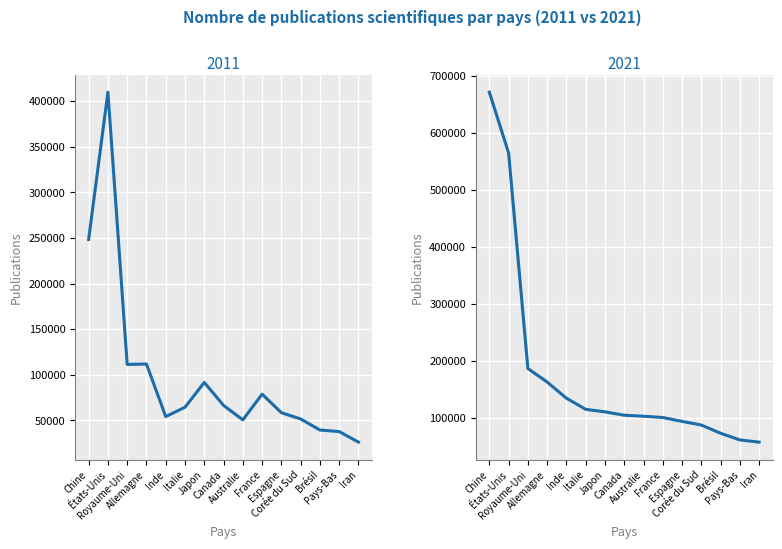

What value does the 2021 series have at Iran?

57434